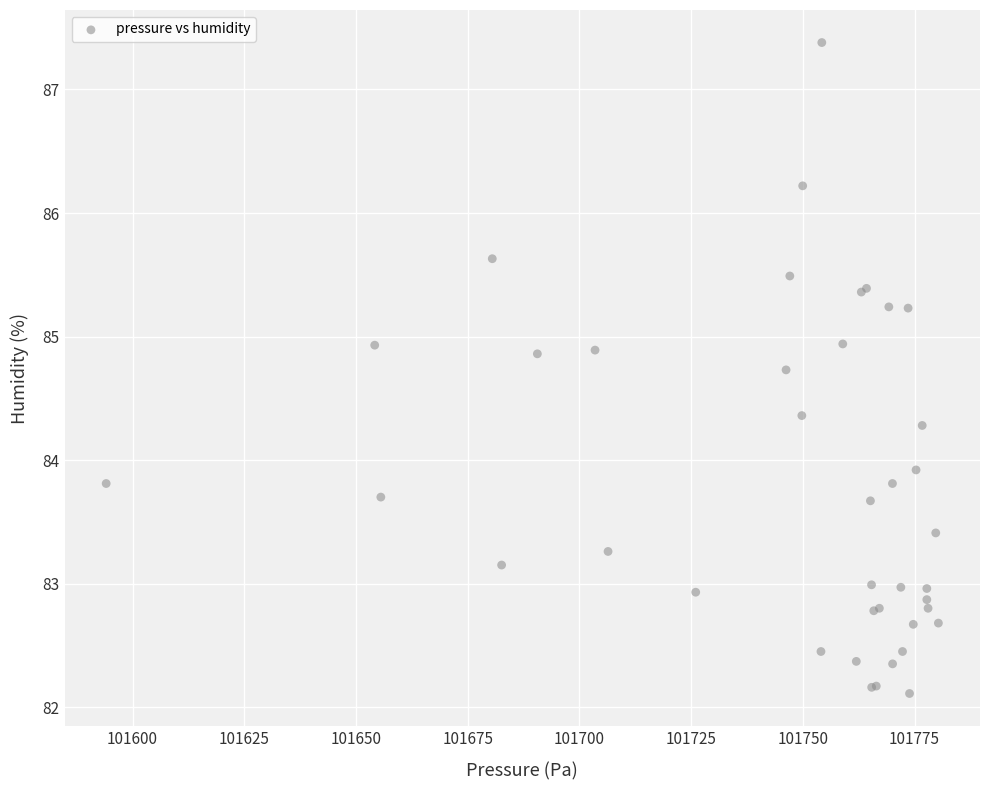

What Y value in the scatter plot is closest to 84?

83.9